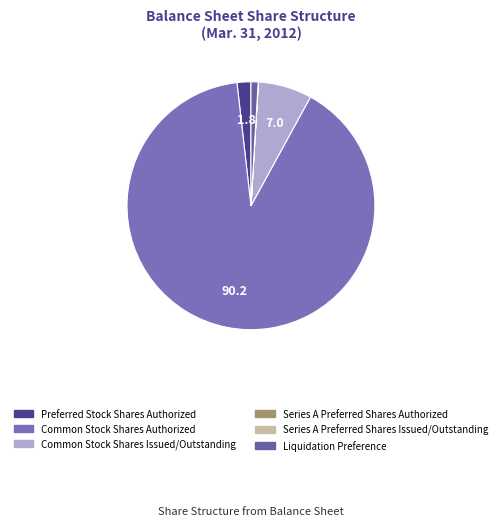

To the nearest percent, what is the average slice percentage?

17%